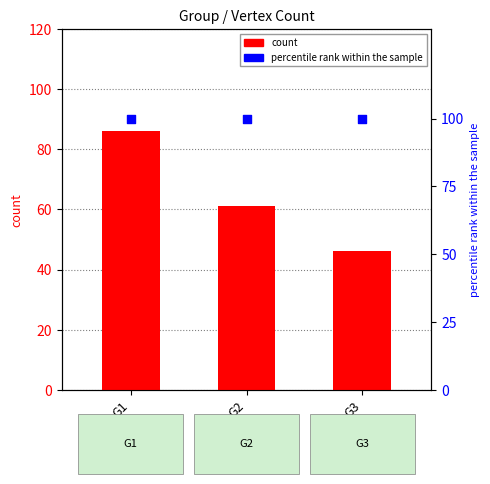

Which series reaches the maximum Y coordinate?

percentile rank within the sample